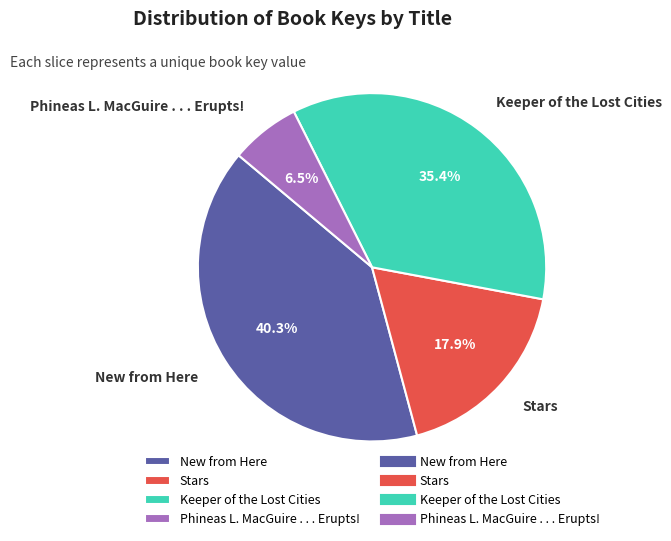

To the nearest percent, what portion does Stars represent?

18%